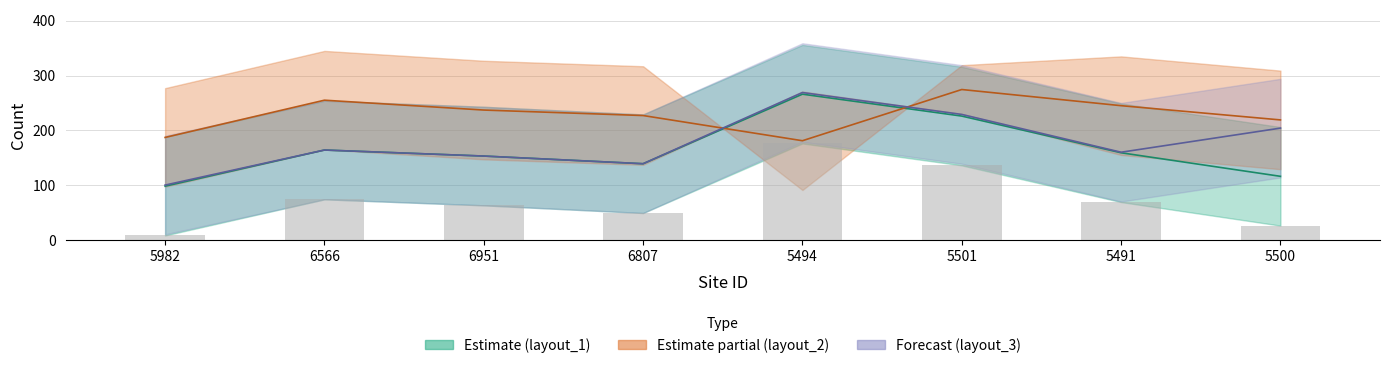

At which label does layout_2 midline first exceed 237?

6566